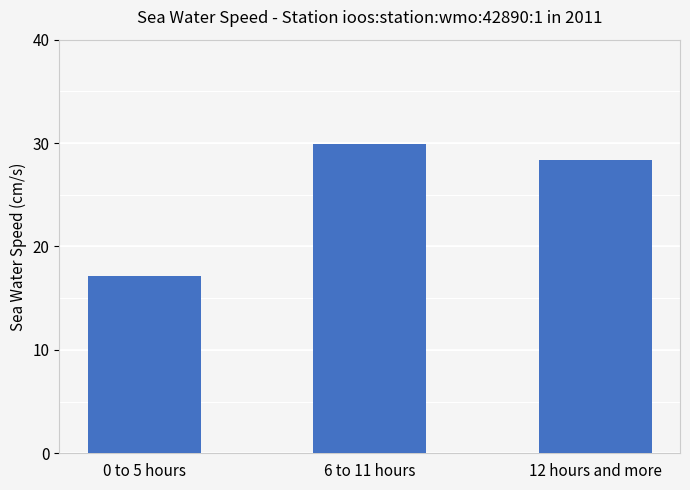

Between 0 to 5 hours and 12 hours and more, which is larger?

12 hours and more